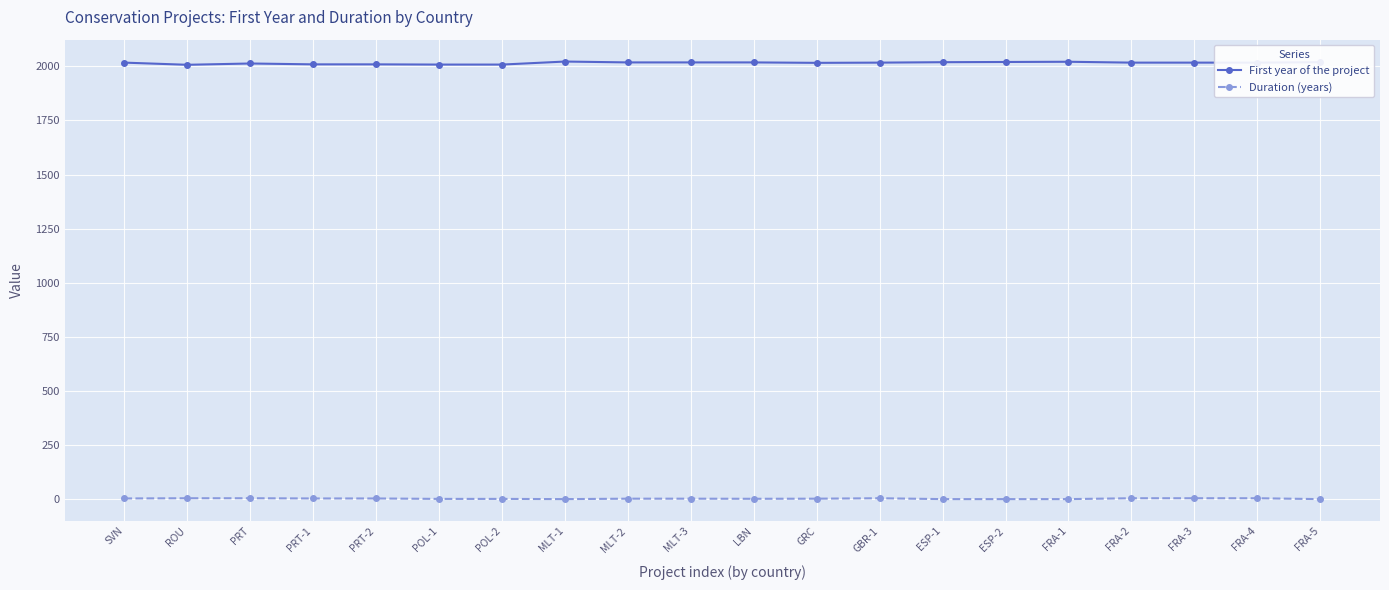

What is the maximum value shown in the chart?

2022.0